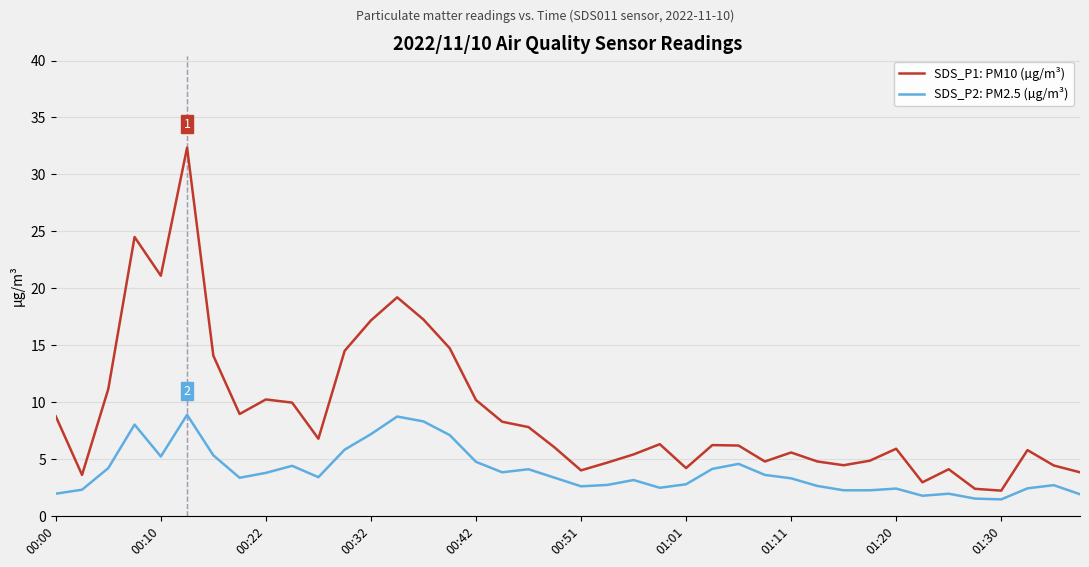

Which series has the widest spread of values?

SDS_P1: PM10 (µg/m³)